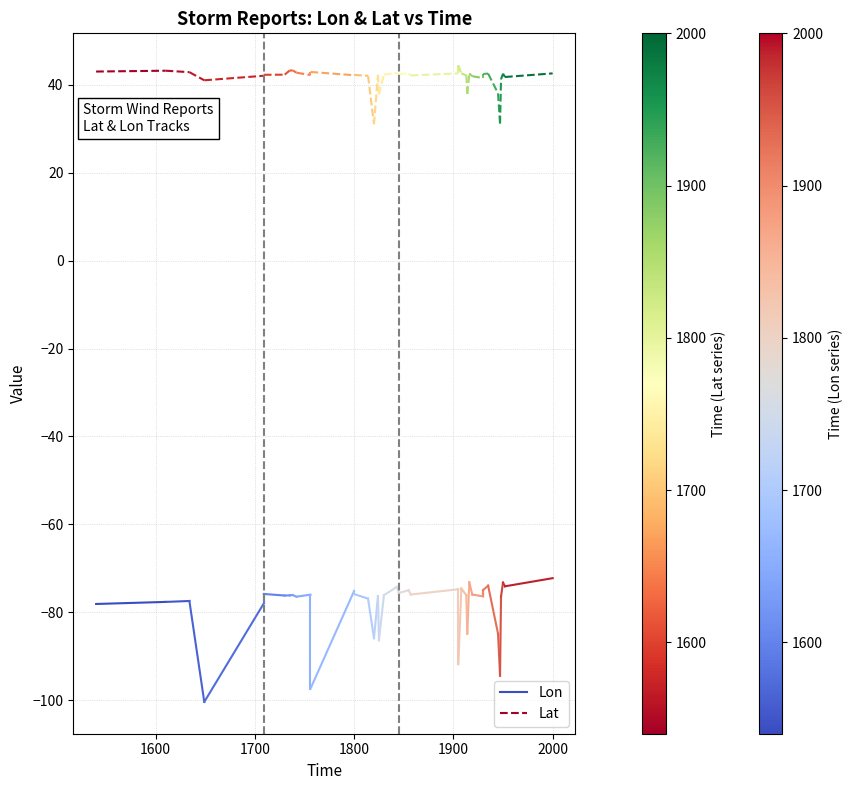

True or false: Lon has a value of -77.6 at 1600.

True